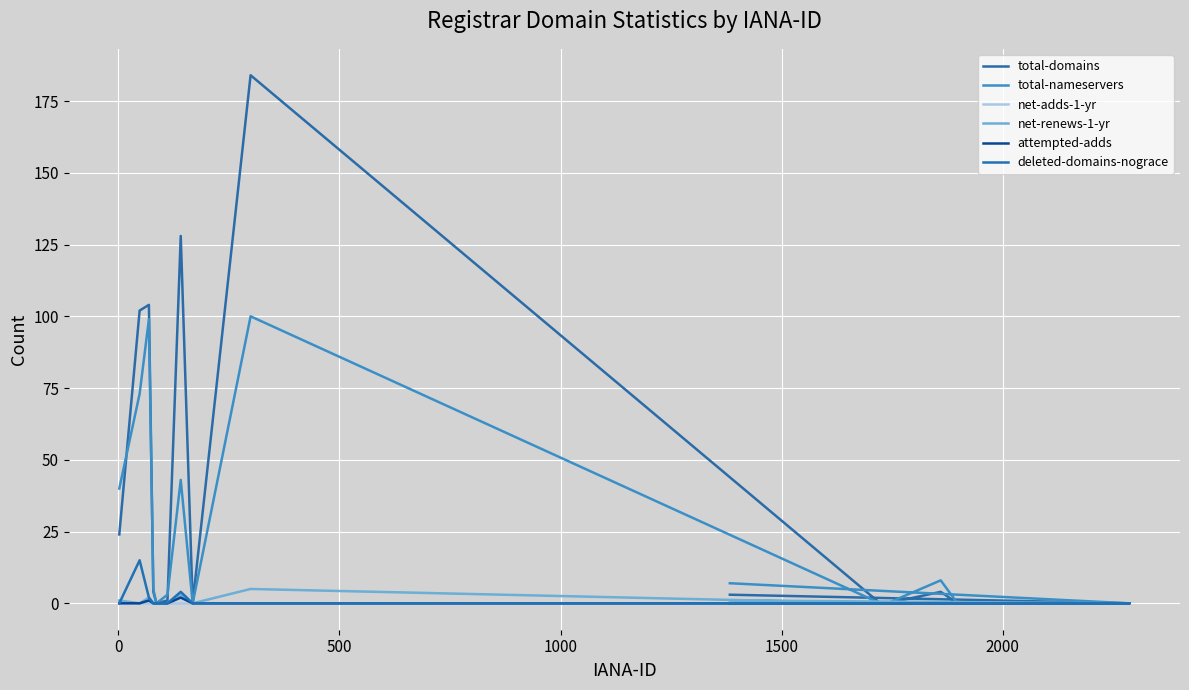

True or false: net-renews-1-yr and net-adds-1-yr cross at least once.

False